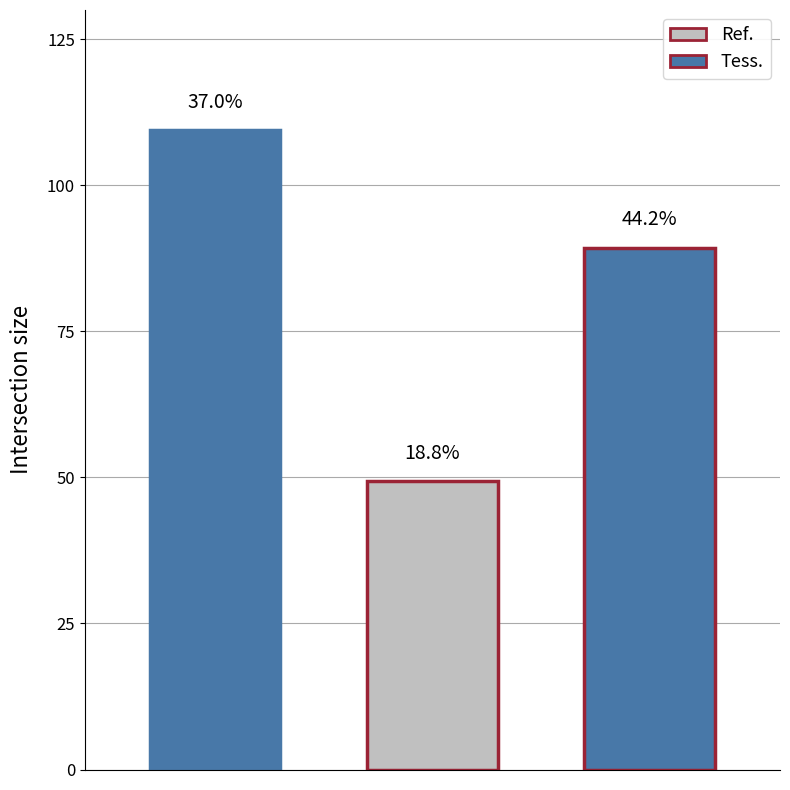

Are the bars grouped side by side (vs. stacked)?

Yes